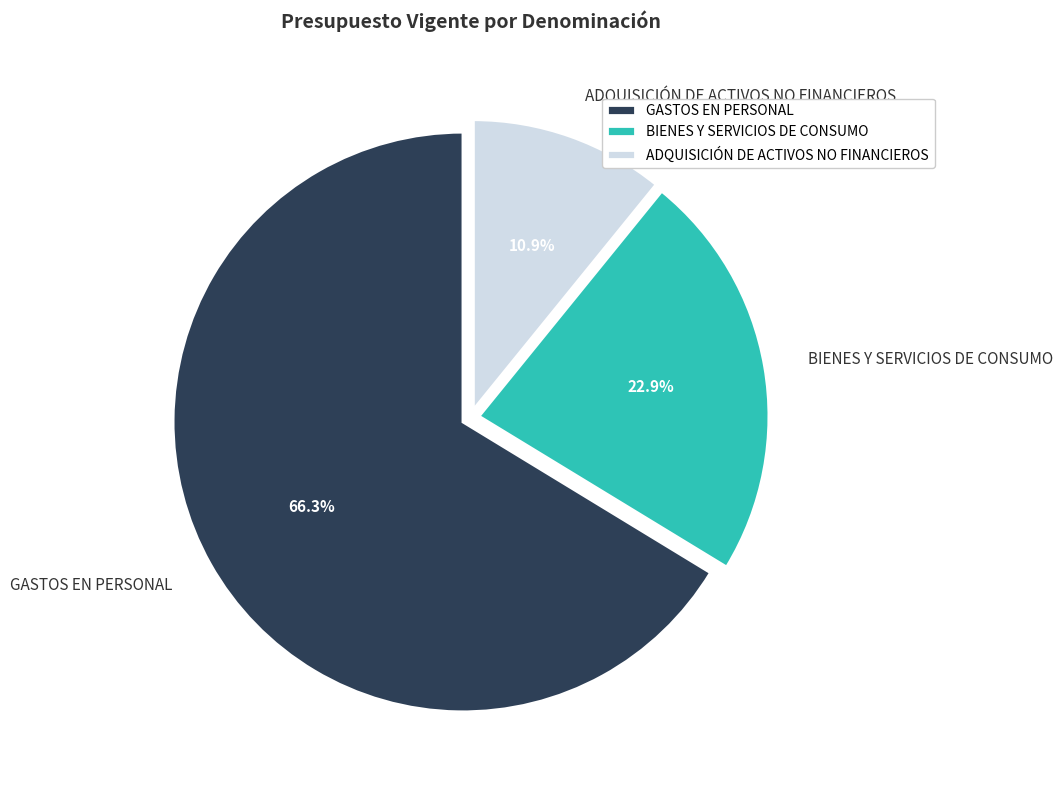

What is the majority slice?

GASTOS EN PERSONAL